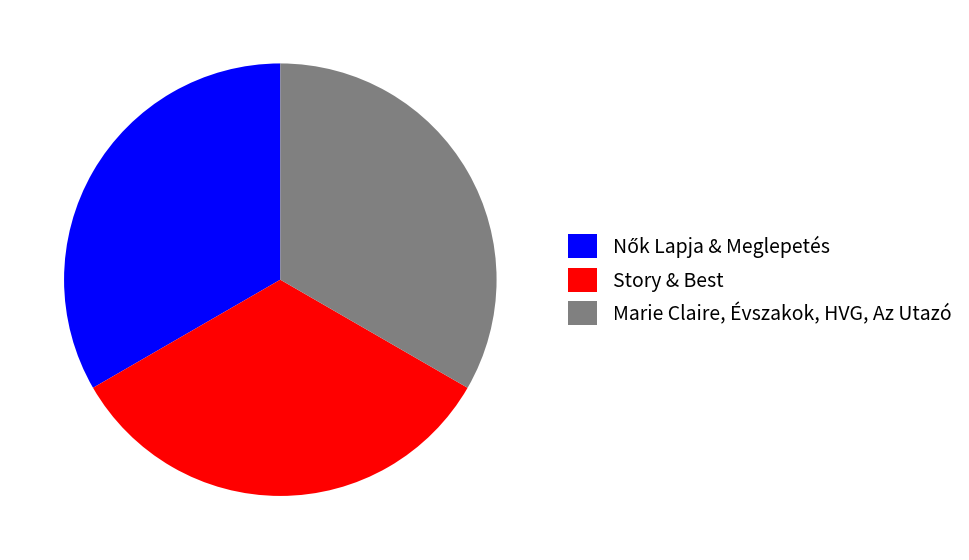

Approximately how many times larger is the value at Story & Best compared to Marie Claire, Évszakok, HVG, Az Utazó?

1.0